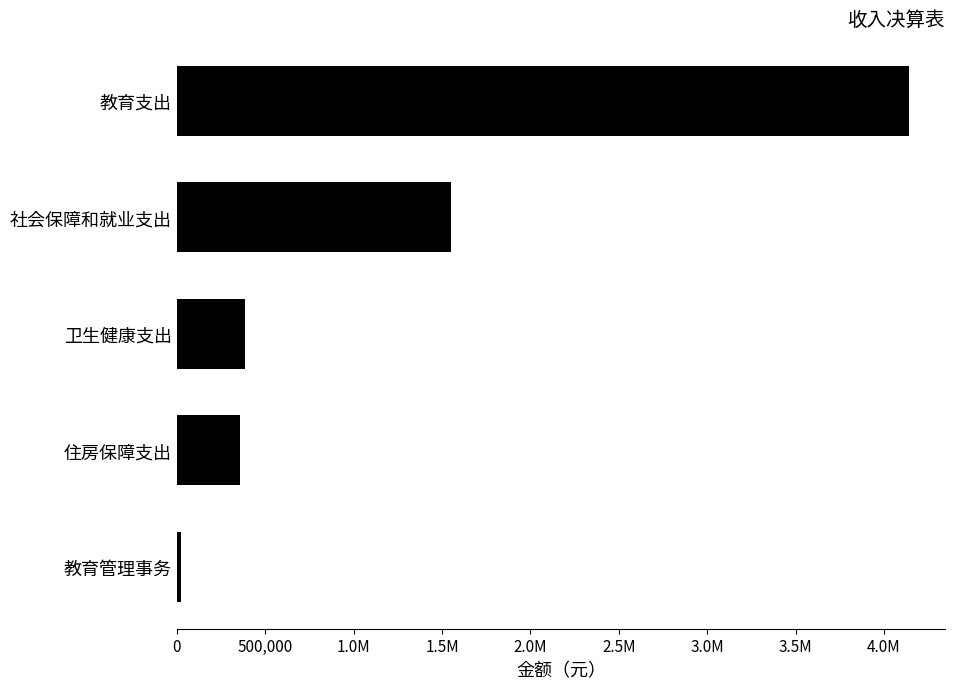

What is the smallest value displayed?

26207.3